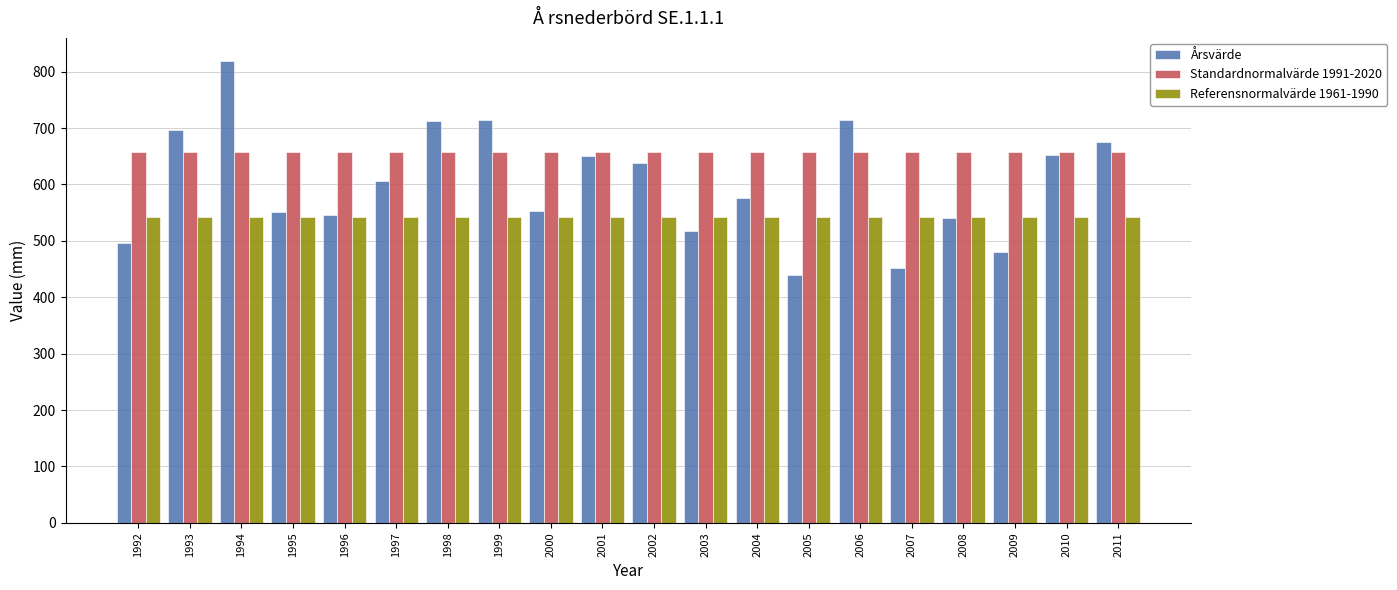

Which category has the highest value in the Årsvärde series?

1994